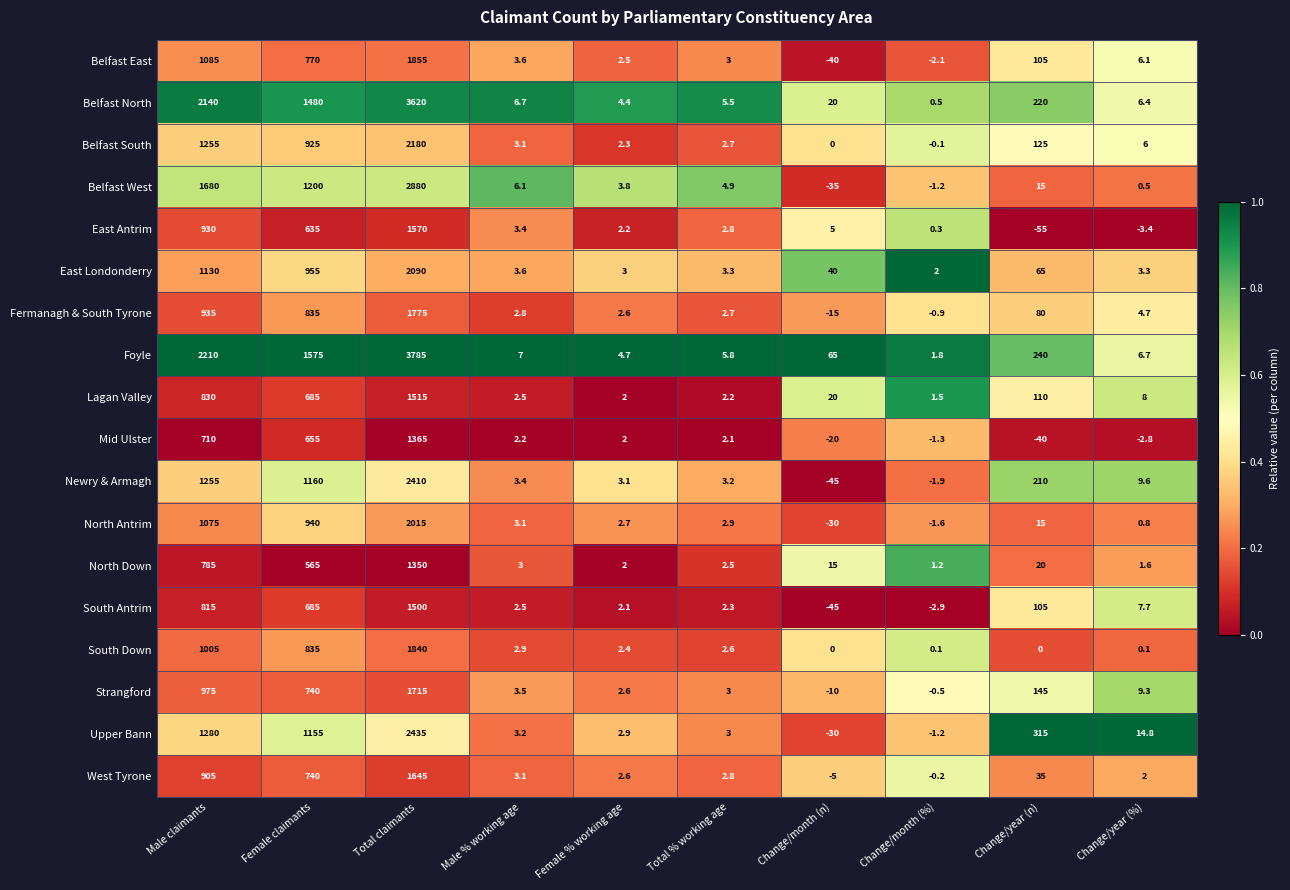

Which series has the largest range (max minus min)?

Foyle